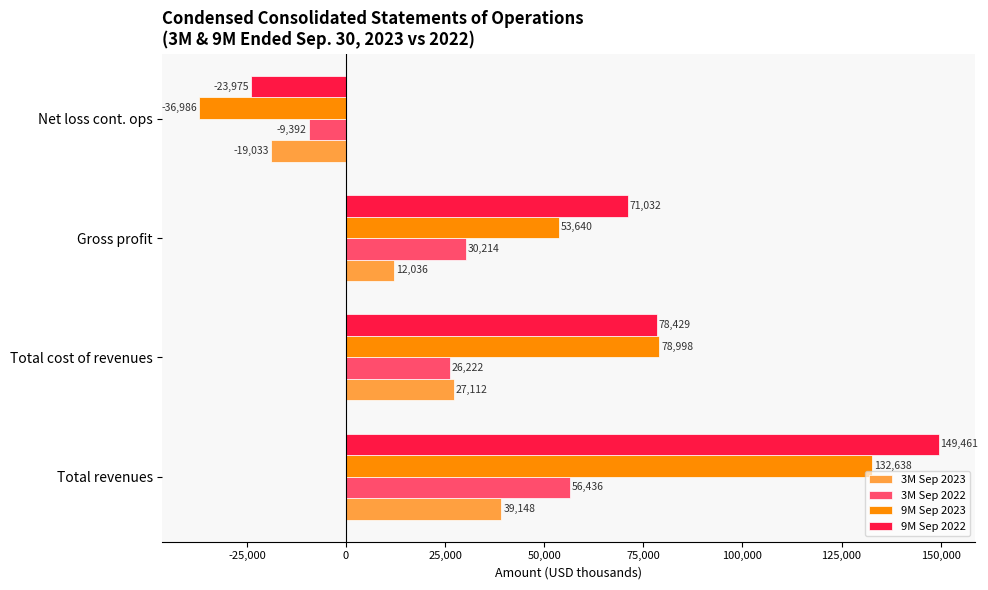

How many 9M Sep 2023 values are between 53640 and 132638?

3